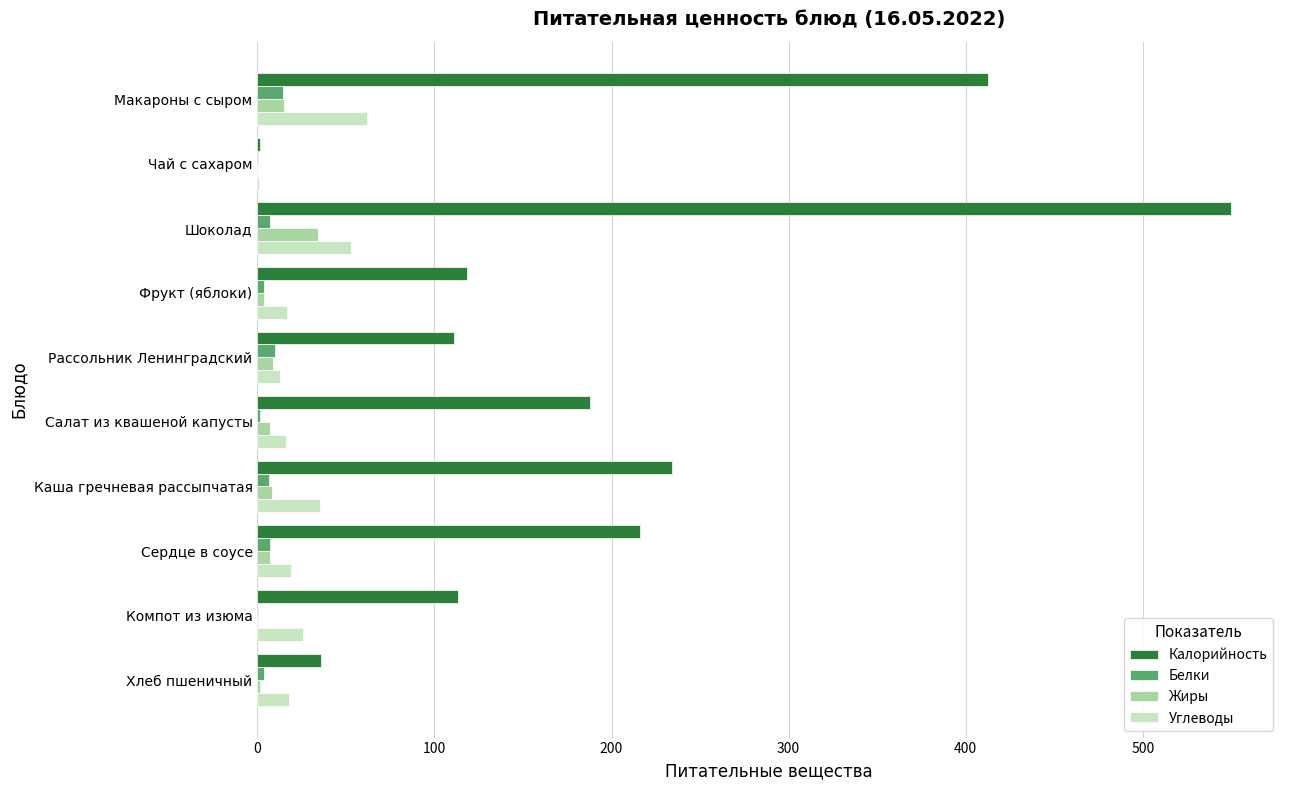

Which category has the highest value across all series?

Шоколад